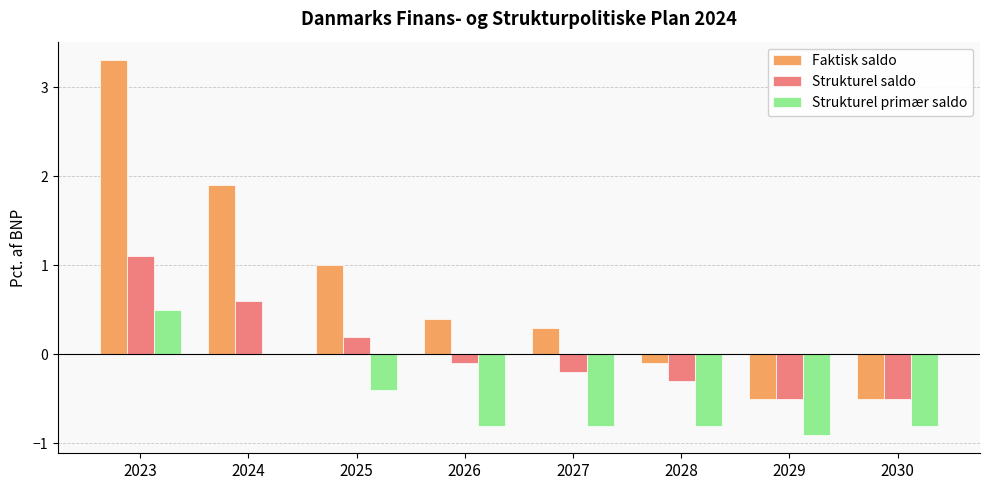

The Faktisk saldo series shows -0.5 at 2029. True or false?

True